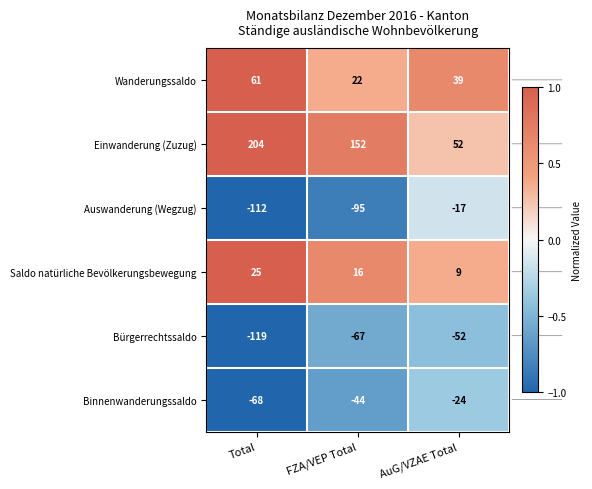

True or false: Binnenwanderungssaldo has a value of -11 at AuG/VZAE Total.

False